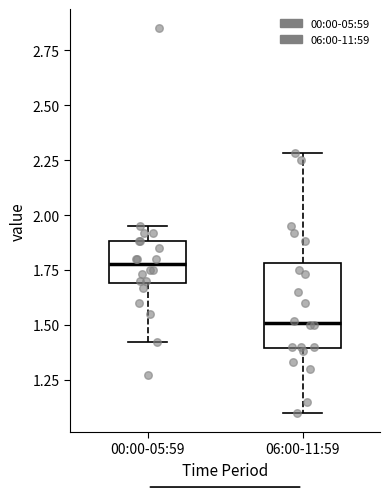

Reading left to right, read every box against the y-axis: the position of its median line, the range the box covers, and the ends of its whiskers. The values are not printed on the chart, so give them approximately, as read against the axis.

00:00-05:59: median 1.80, box 1.70 to 1.90, whiskers 1.40 to 1.95
06:00-11:59: median 1.50, box 1.40 to 1.80, whiskers 1.10 to 2.30